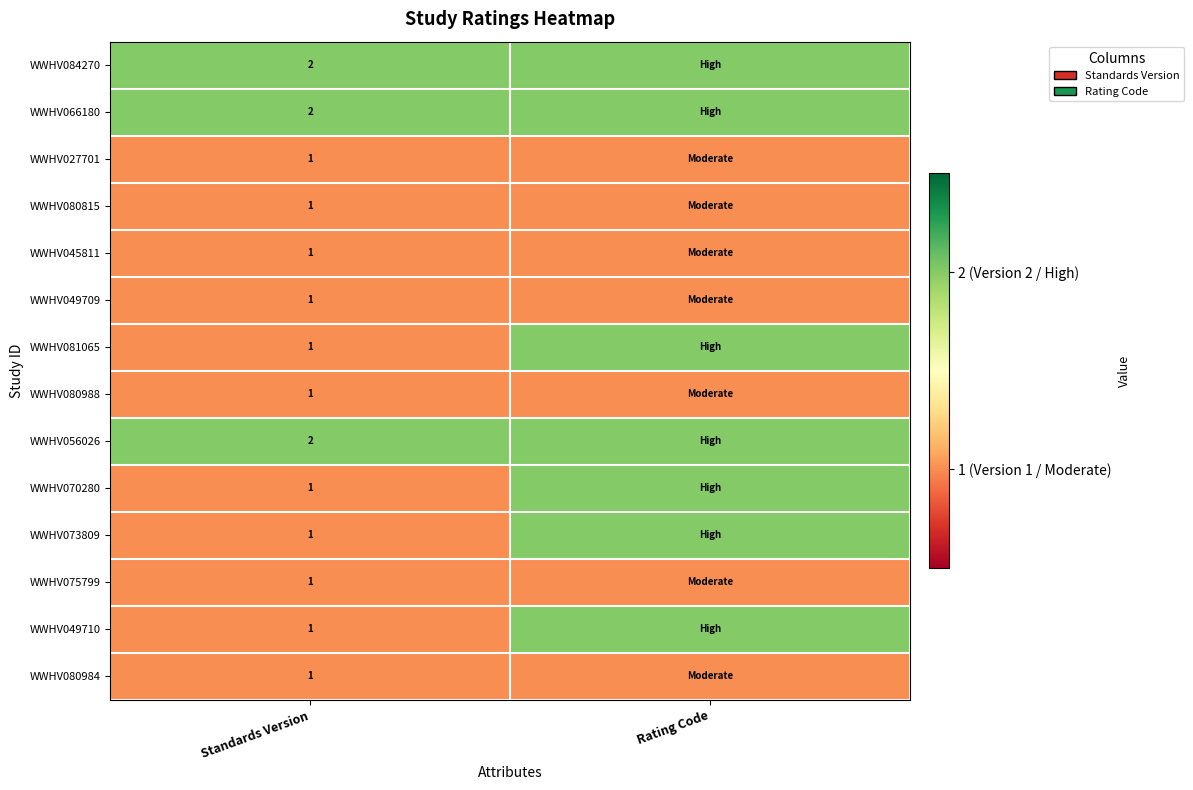

The value of WWHV080815 at Standards Version is 2. True or false?

False